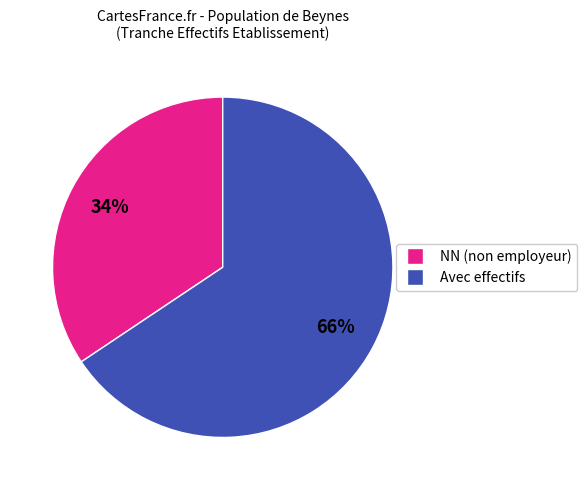

Is there any slice that represents more than half of the pie?

Yes